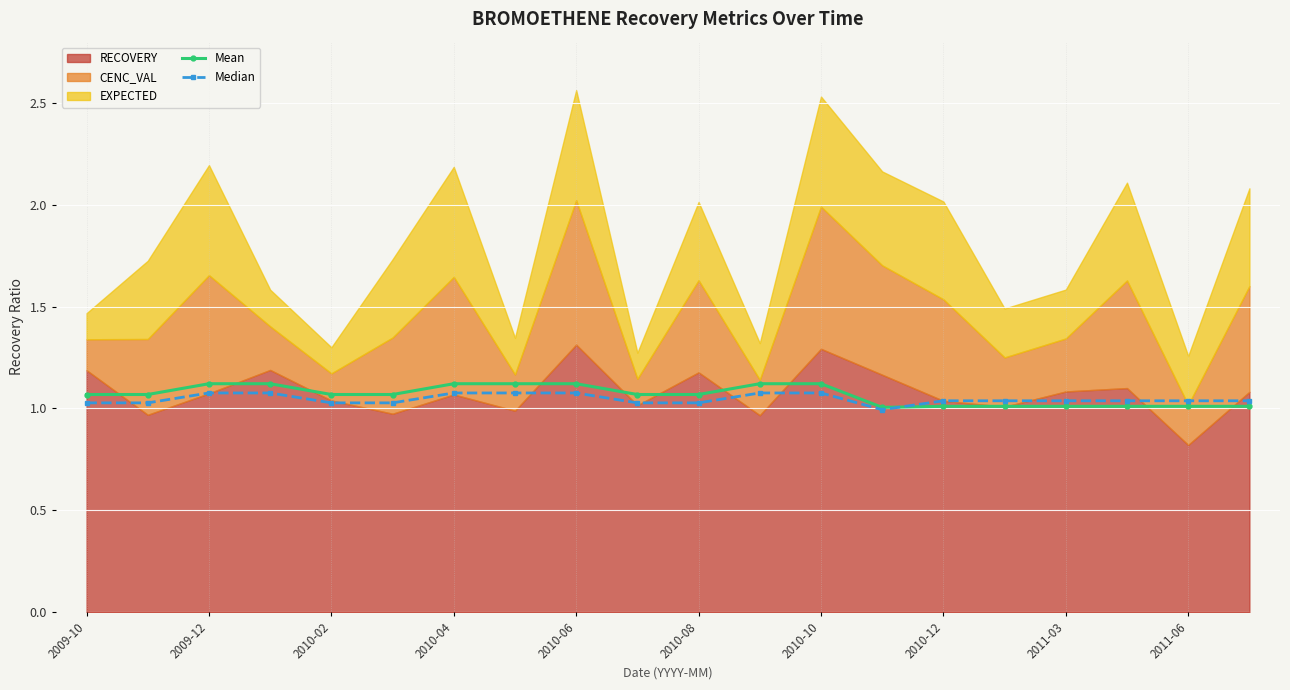

At which label does Mean reach its minimum?

13